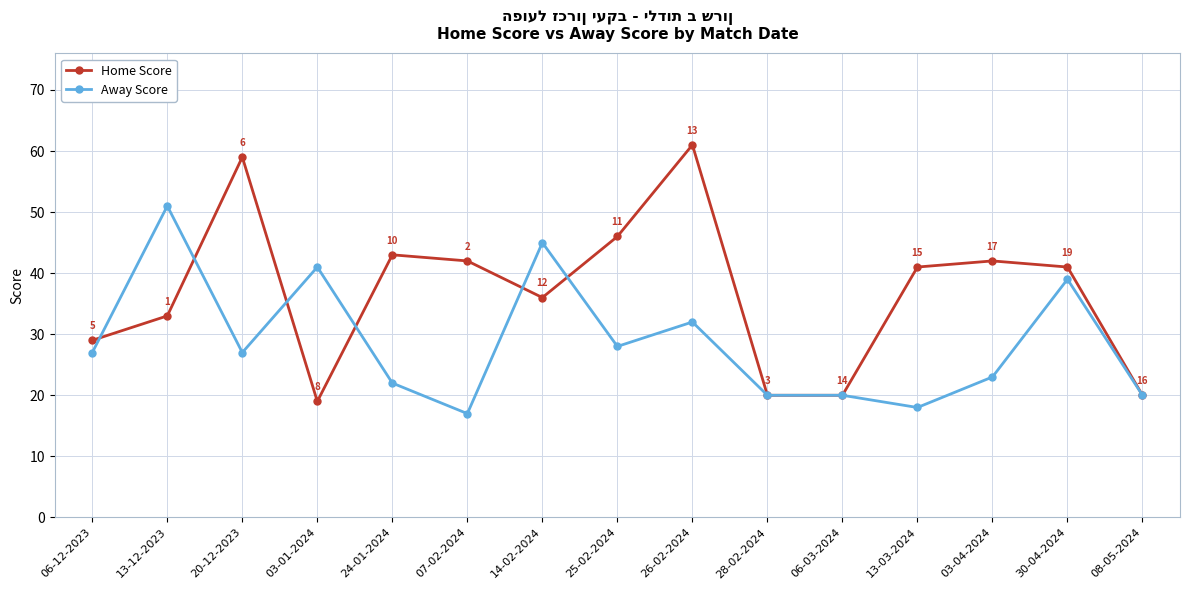

Reading right to left, list all the values displayed in this chart.

Home Score: 20	41	42	41	20	20	61	46	36	42	43	19	59	33	29
Away Score: 20	39	23	18	20	20	32	28	45	17	22	41	27	51	27